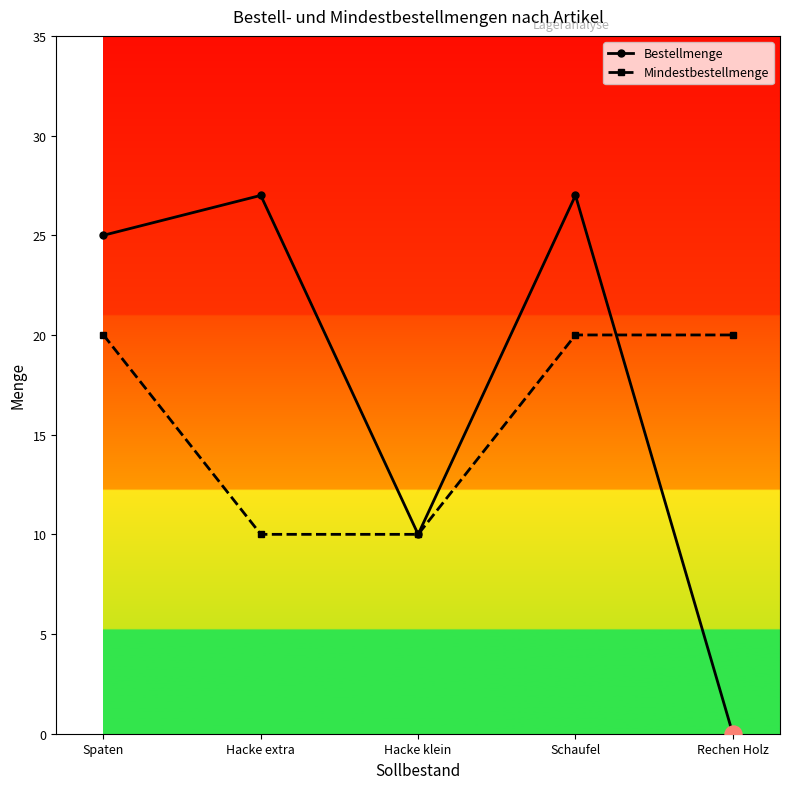

Which series has the largest range (max minus min)?

Bestellmenge